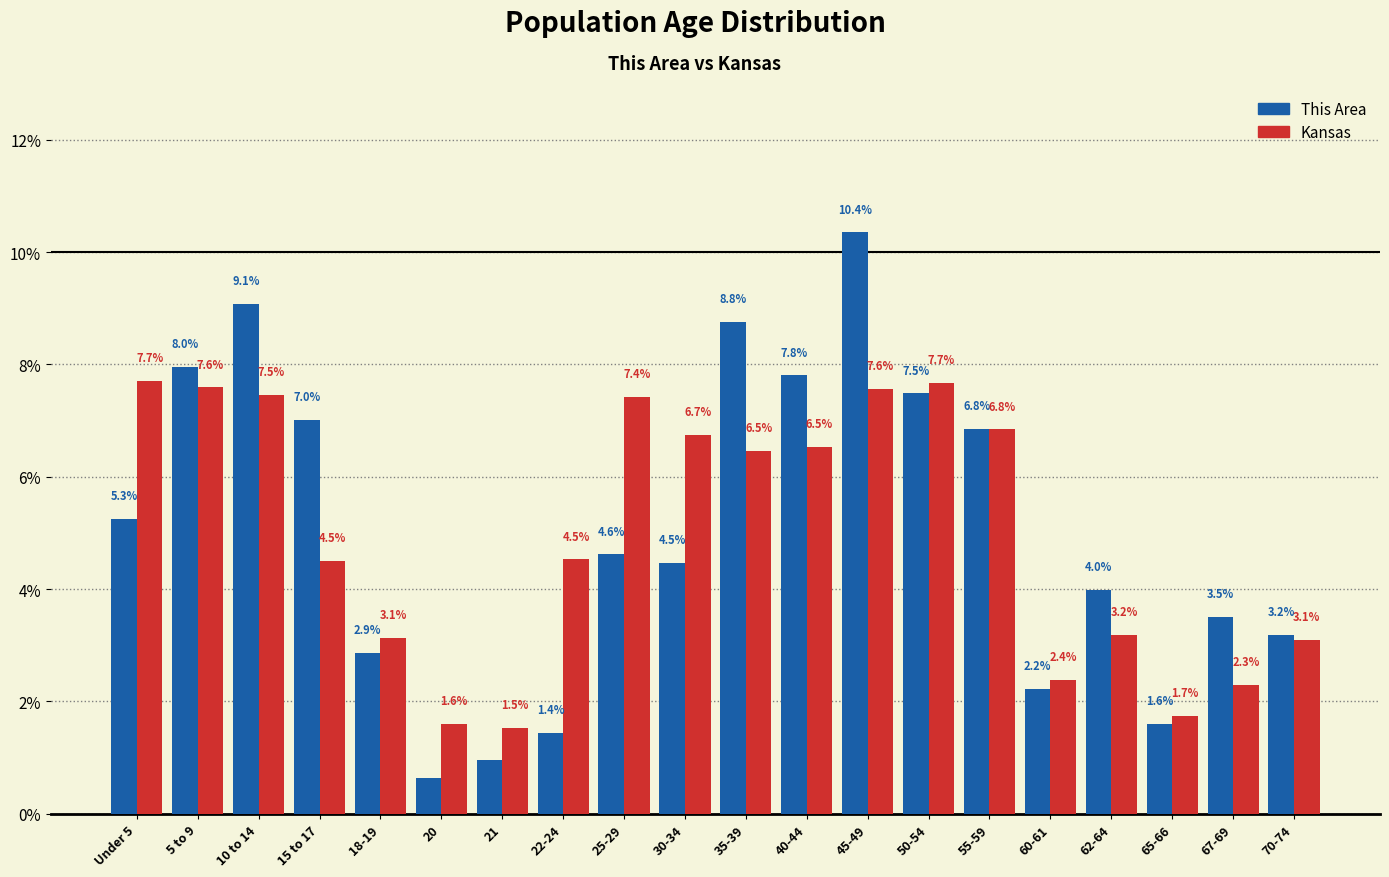

What is the difference between the highest and lowest values at 25-29?

2.8